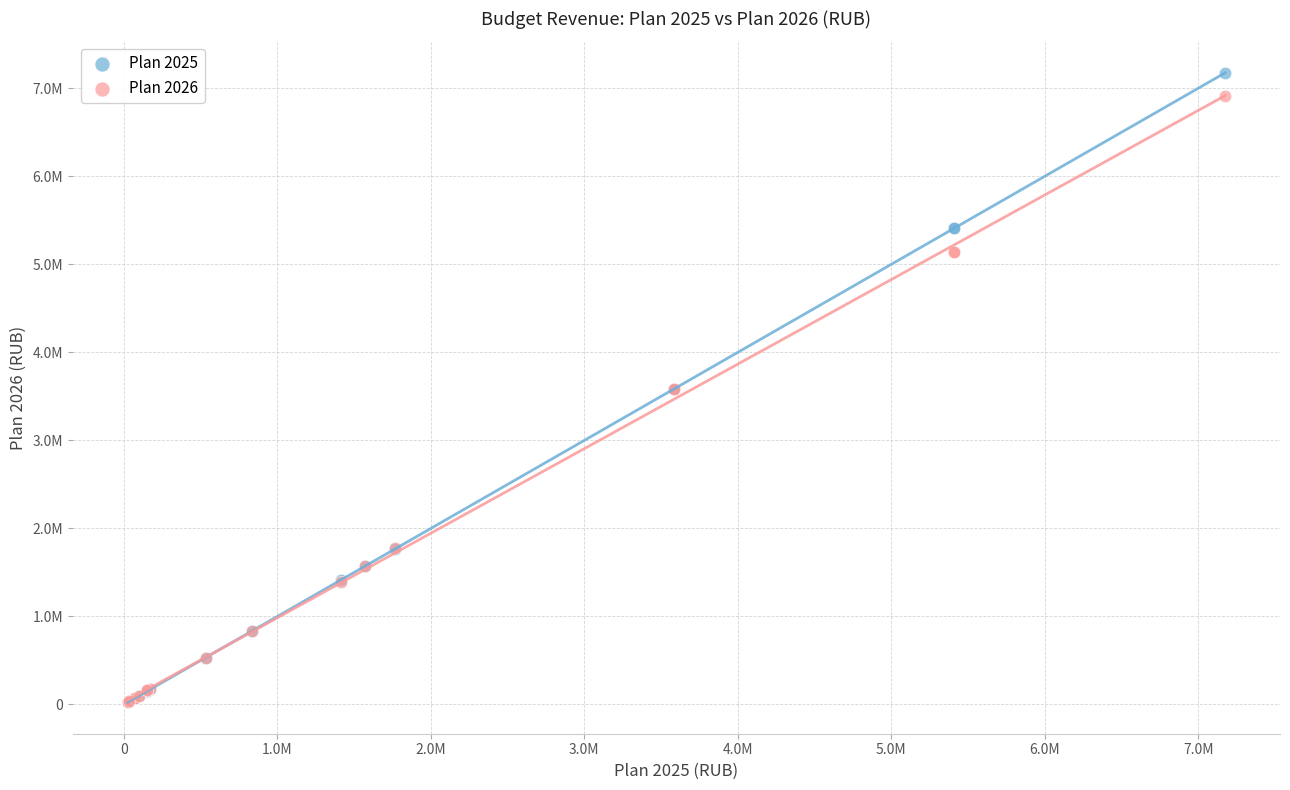

What are all the series names shown in the legend?

Plan 2025, Plan 2026